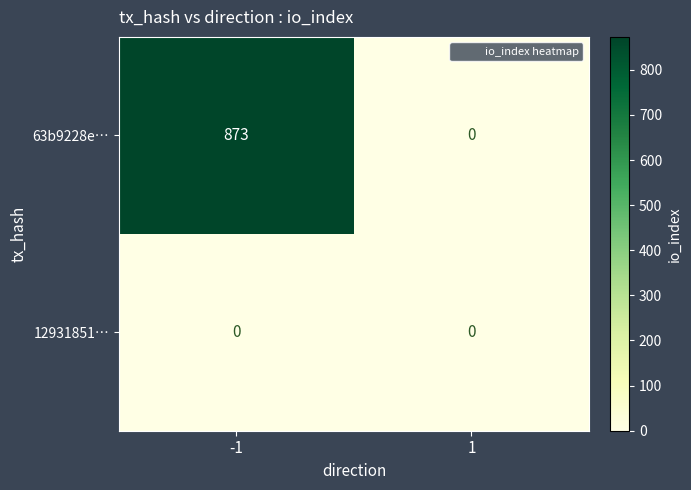

What is the sum of all 63b9228e… values?

873